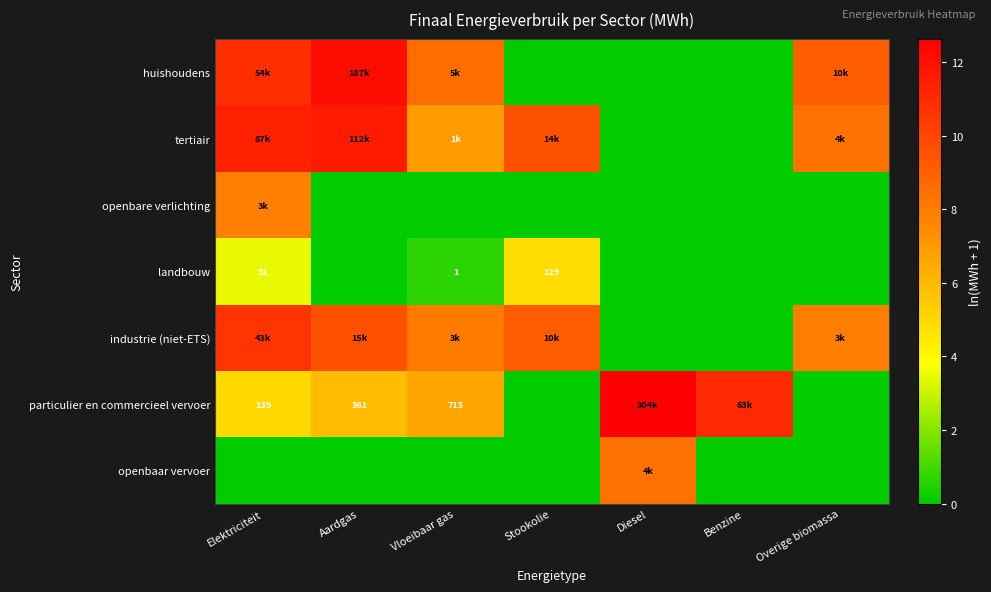

What is the spread (max minus min) of values at Overige biomassa?

9.2